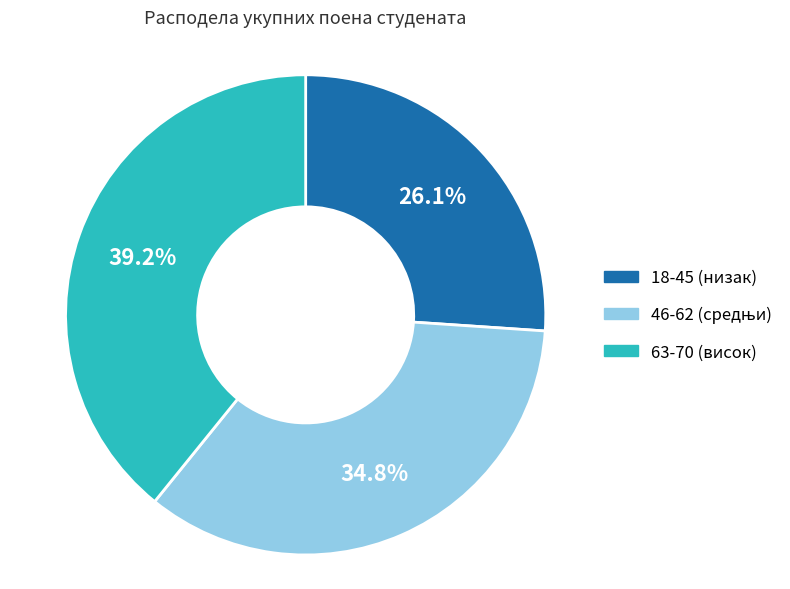

Is there a majority slice in this chart?

No